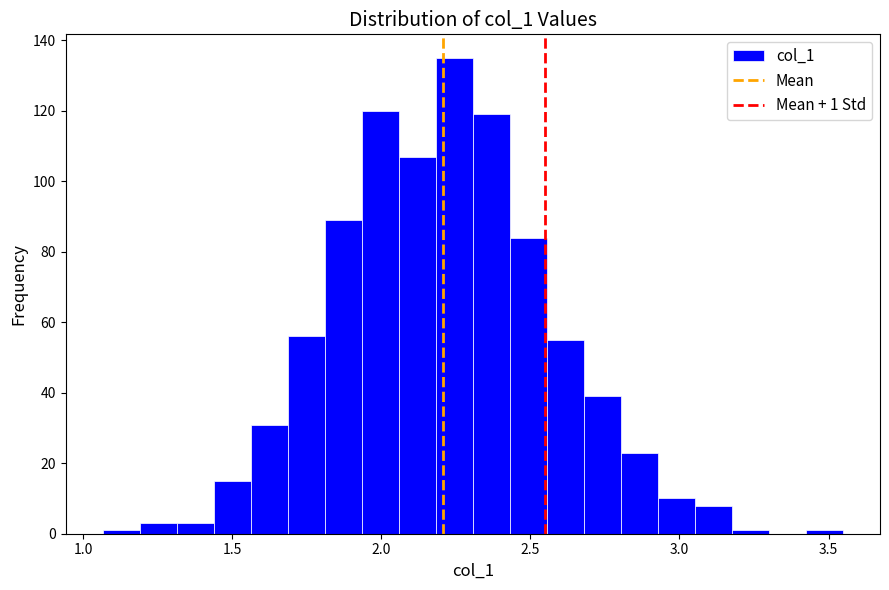

Read against the x-axis, roughly where is the centre of the tallest bar?

2.25